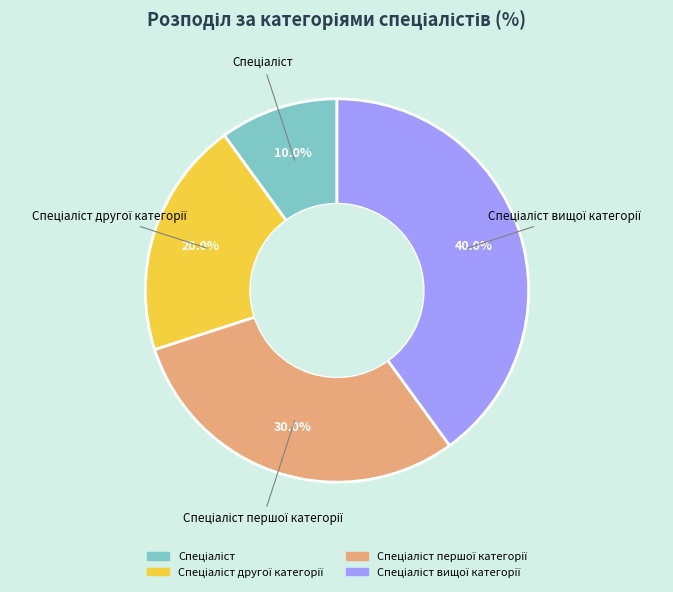

Does any single category account for the majority?

No